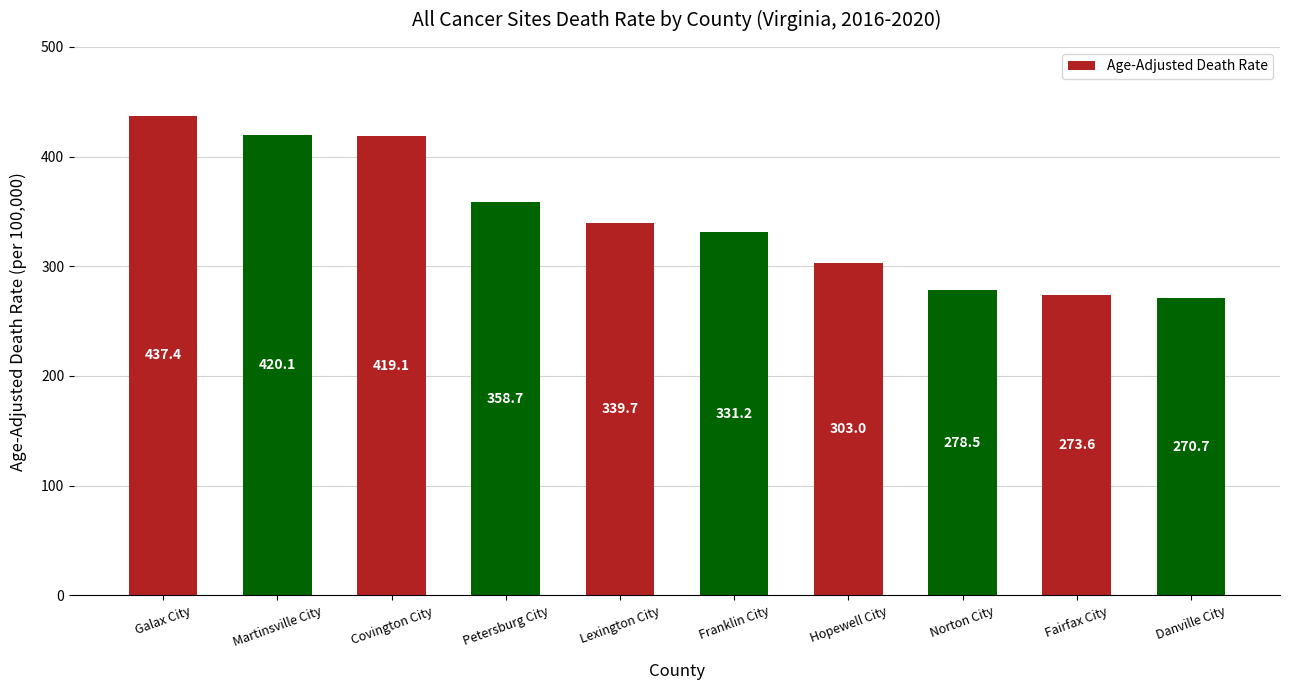

What is the change in value from Petersburg City to Danville City?

-88.0